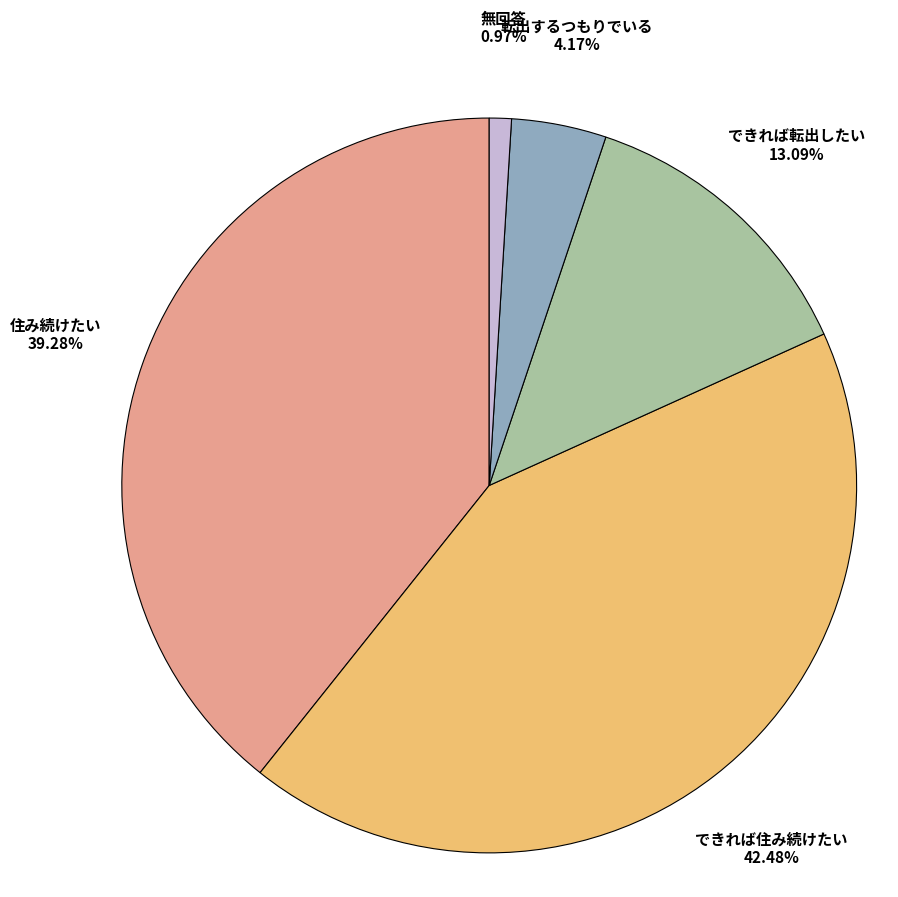

Is there a majority slice in this chart?

No